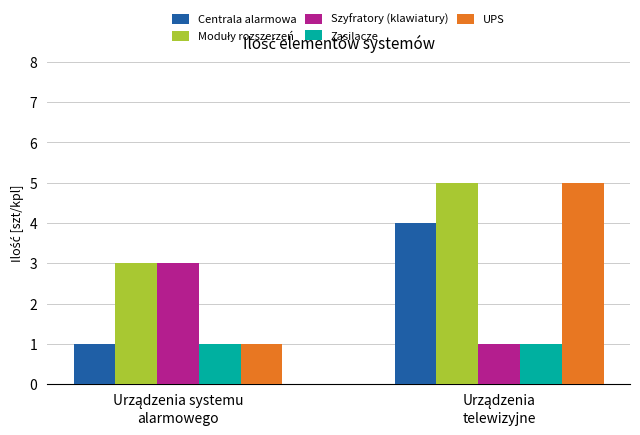

What is the sum of all UPS values?

6